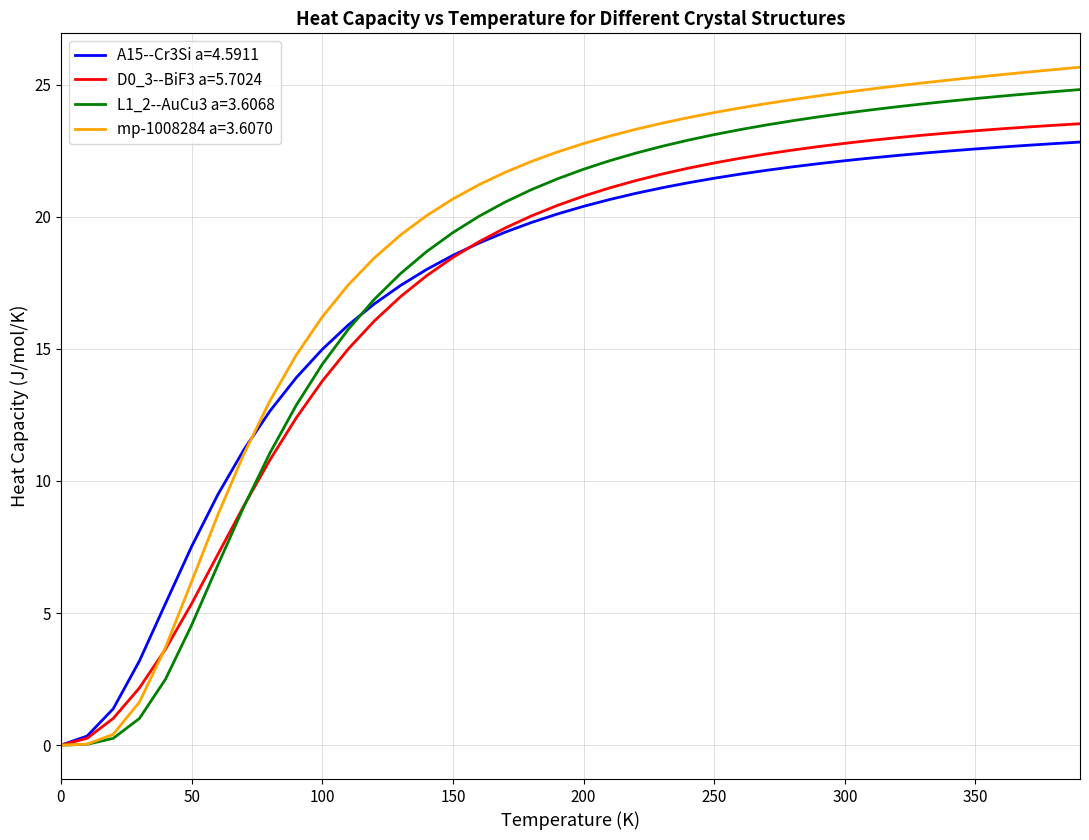

What is the maximum value shown in the chart?

25.7